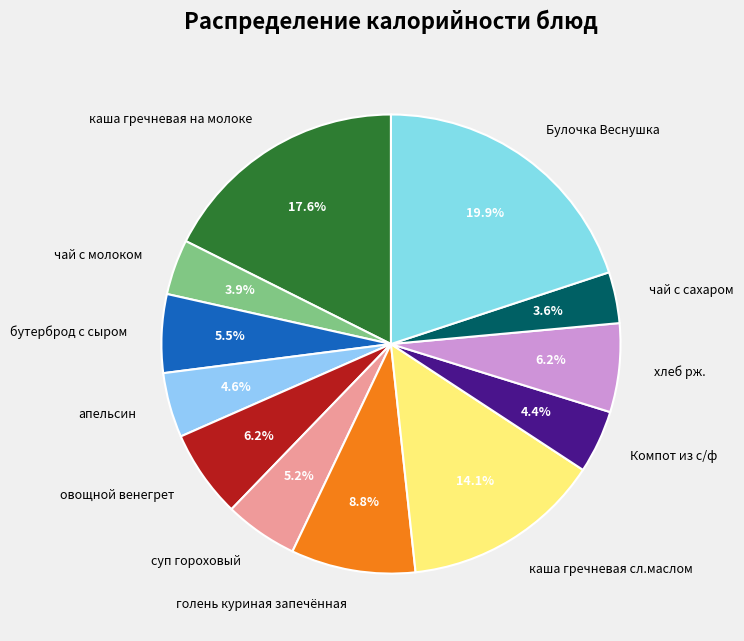

To the nearest percent, what is the difference between the Булочка Веснушка and суп гороховый slice percentages?

15%